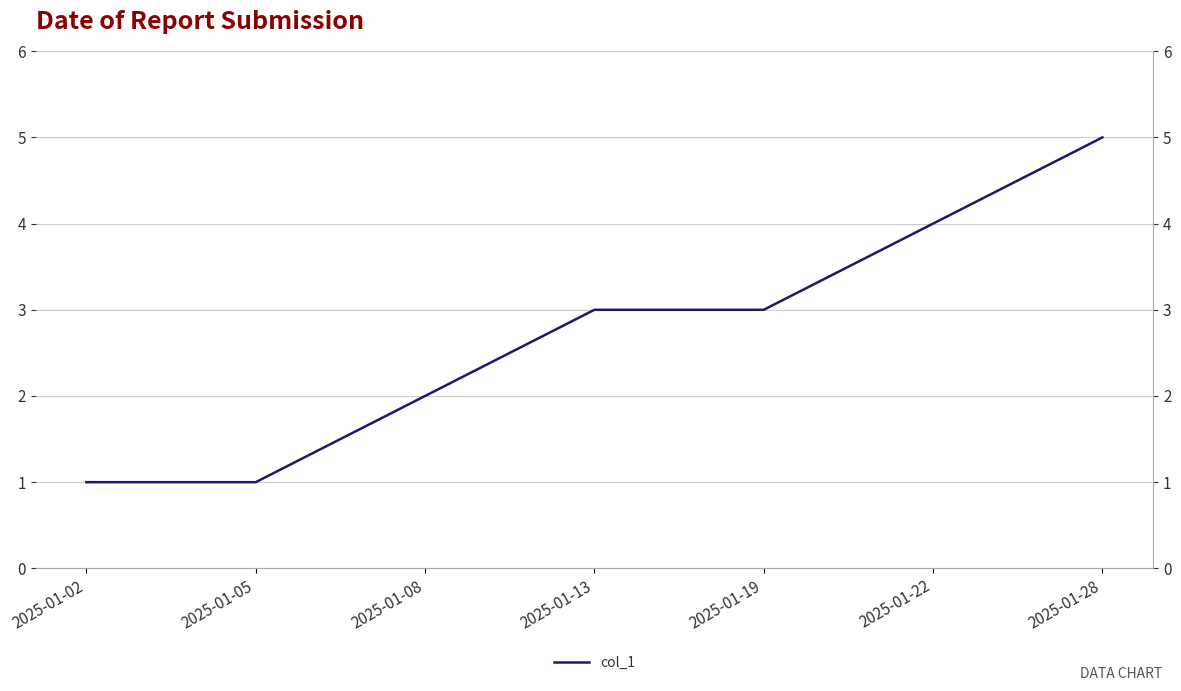

Which label corresponds to the smallest value in the chart?

2025-01-02